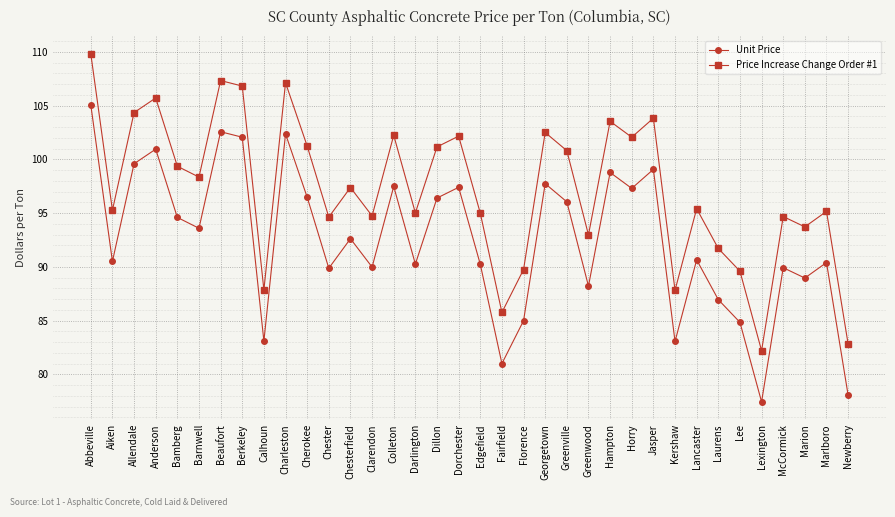

What is the sum of all Unit Price values?

3328.9